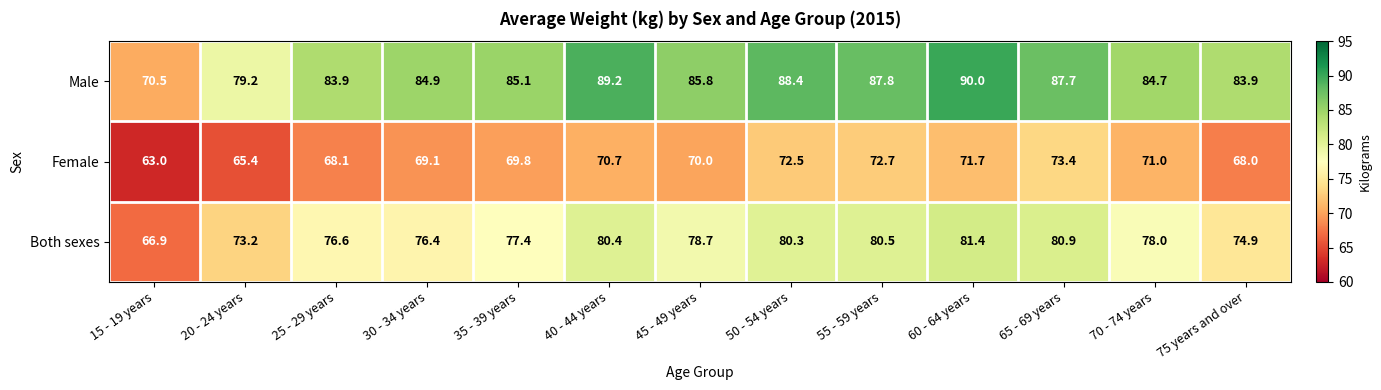

Which category has the lowest value across all series?

15 - 19 years